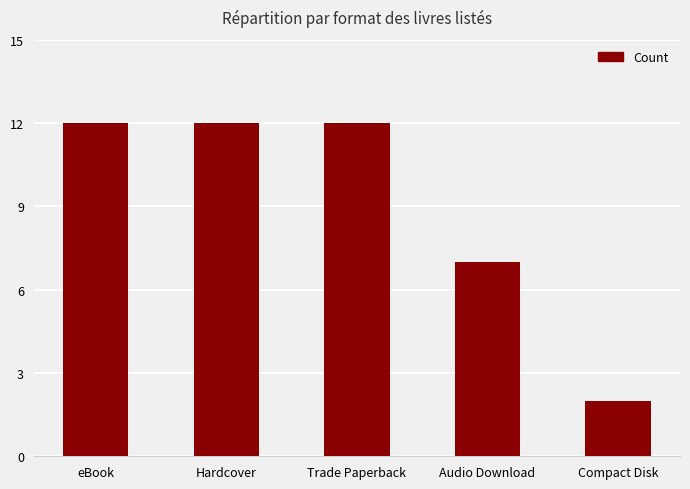

What is the label of the 1st bar from the right?

Compact Disk